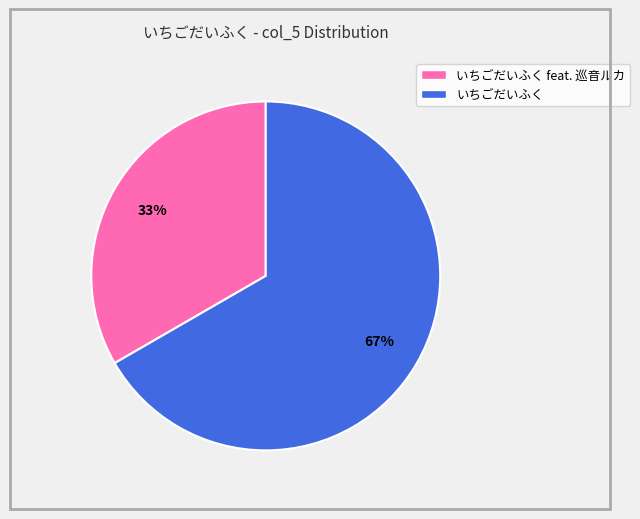

To the nearest percent, what is the average slice percentage?

50%